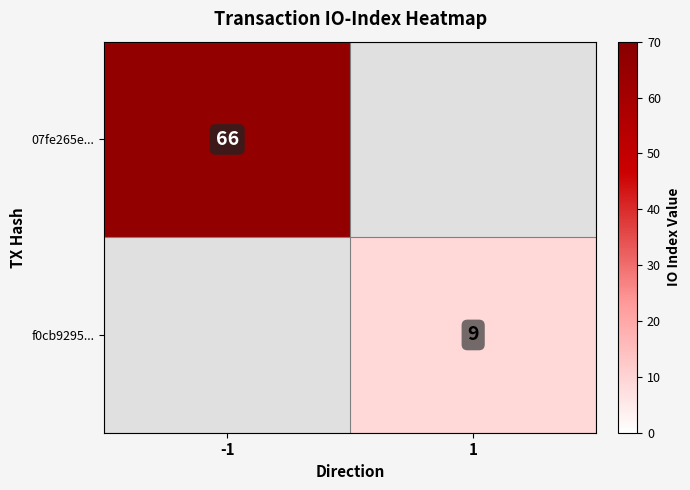

Which has a higher value, 1 or -1?

-1